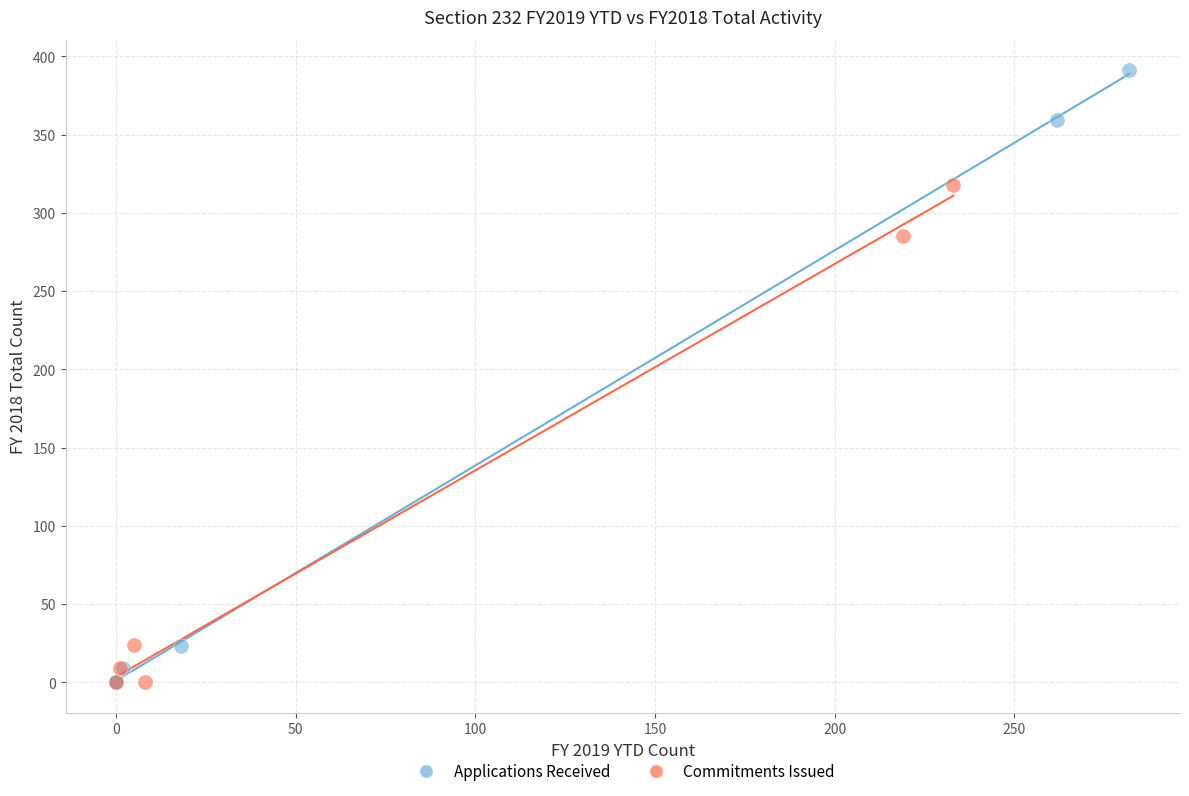

Which series has the largest Y range (max minus min)?

Applications Received